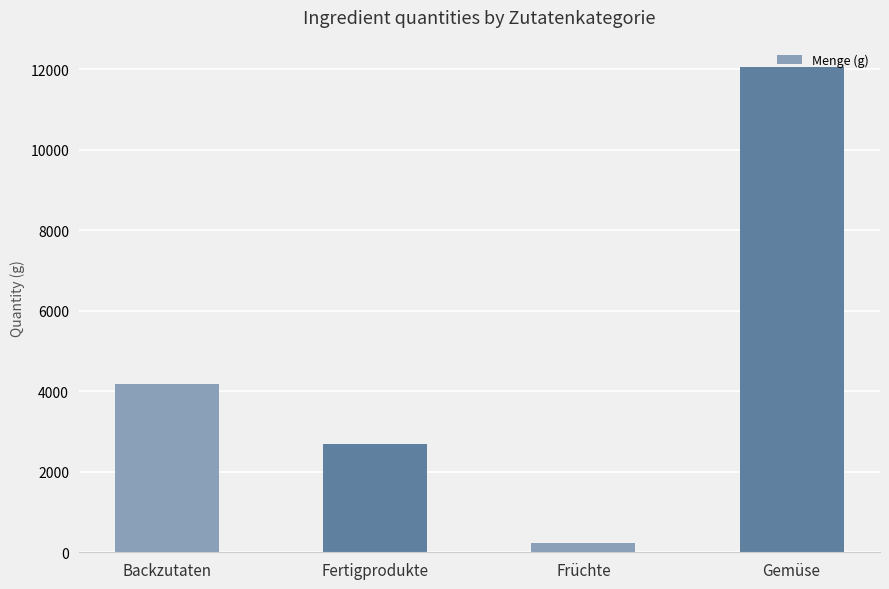

How many bars are there in total?

4